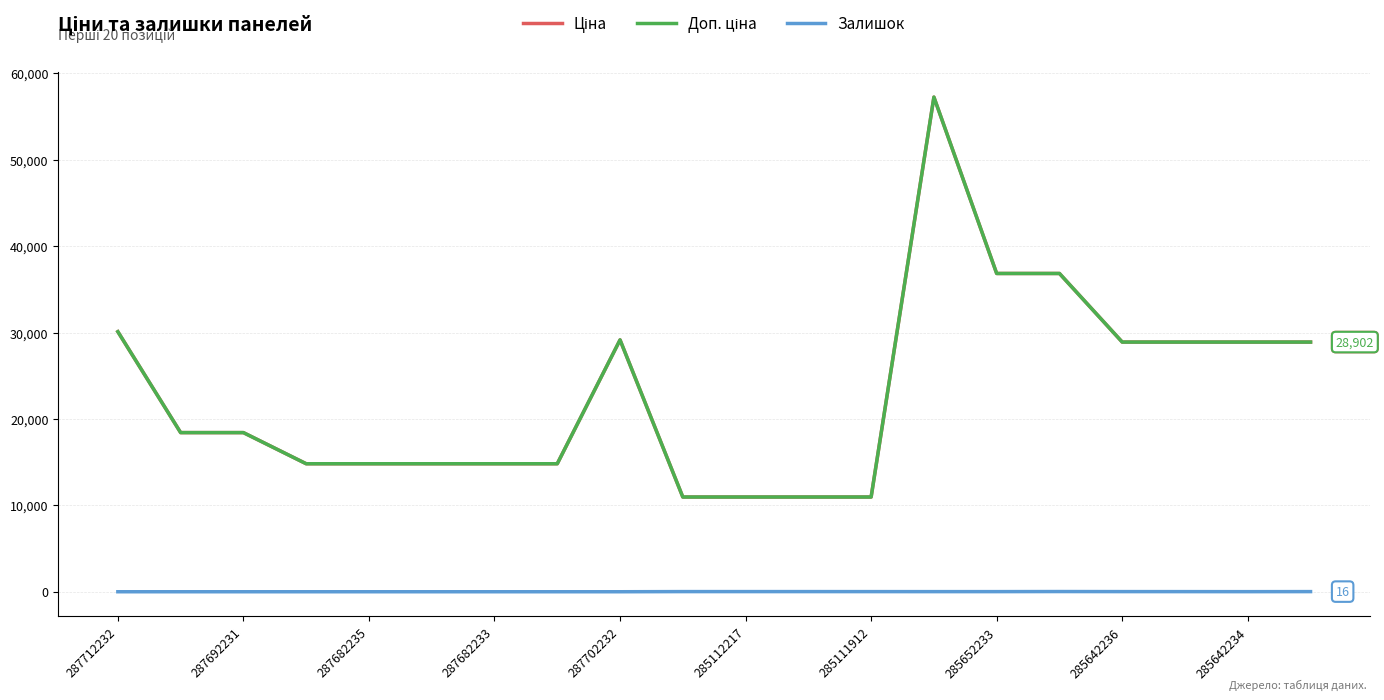

Is this an area chart (filled region under the line)?

No